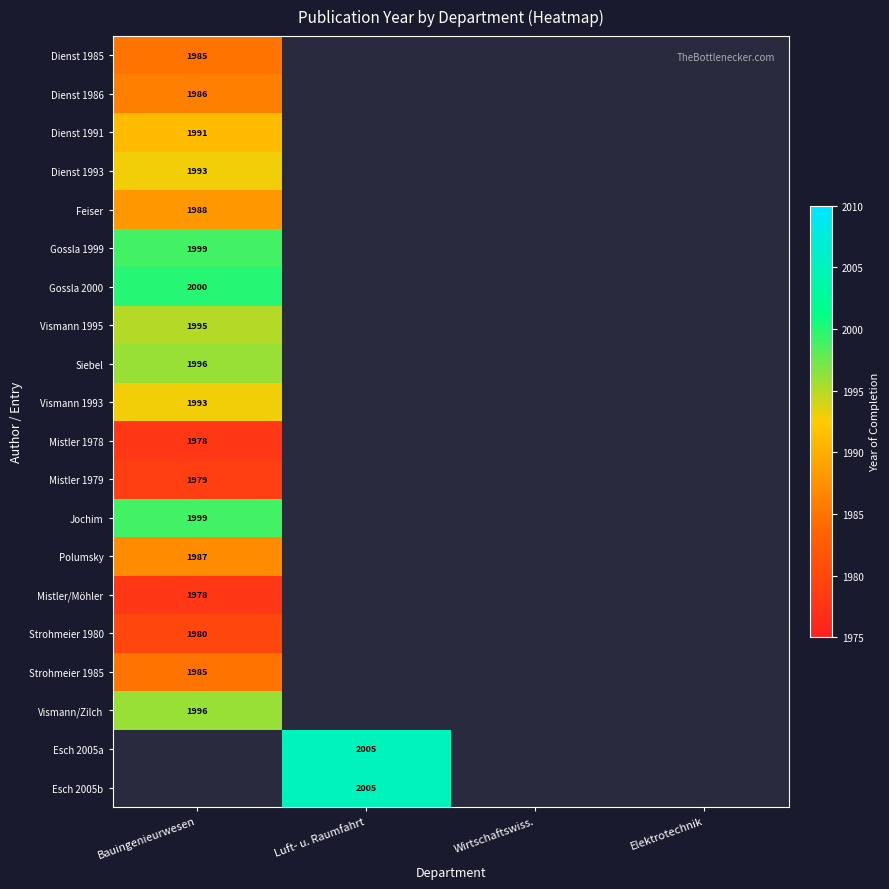

Which label corresponds to the largest value in the chart?

Luft- u. Raumfahrt